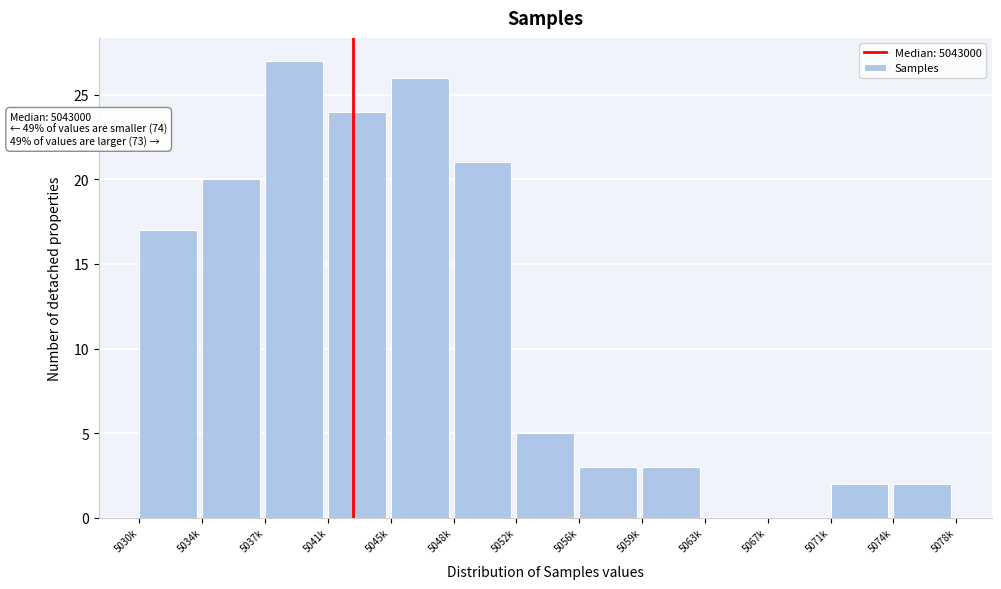

Reading left to right, what are all the values shown in this chart?

5030k=17	5034k=20	5037k=27	5041k=24	5045k=26	5048k=21	5052k=5	5056k=3	5059k=3	5063k=0	5067k=0	5071k=2	5074k=2